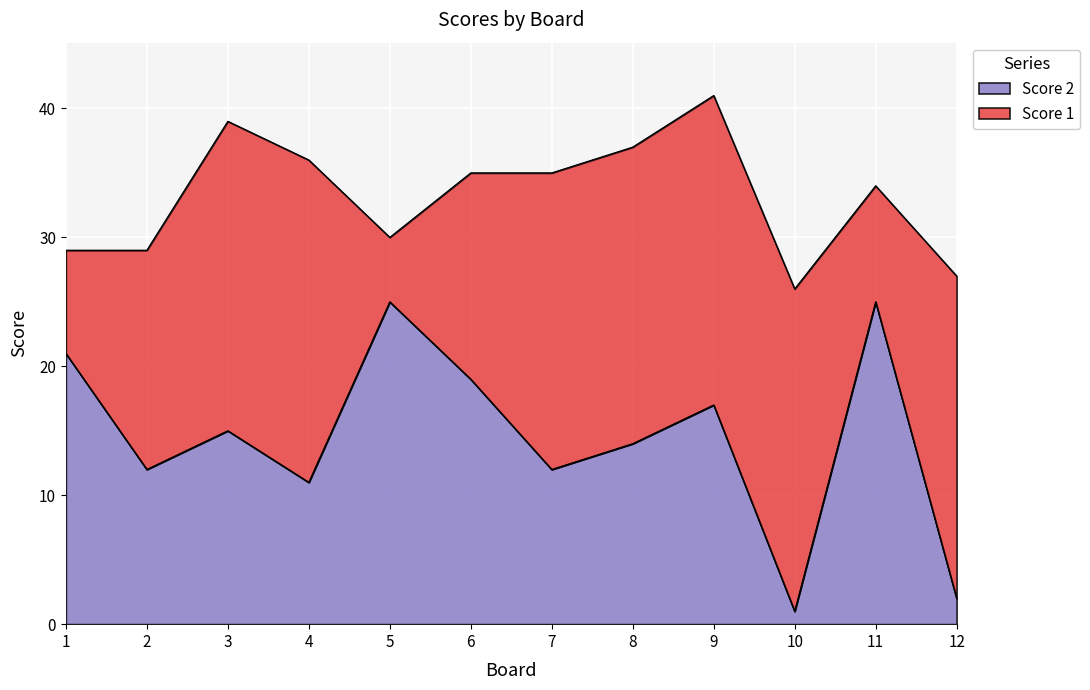

What is the average value?

14